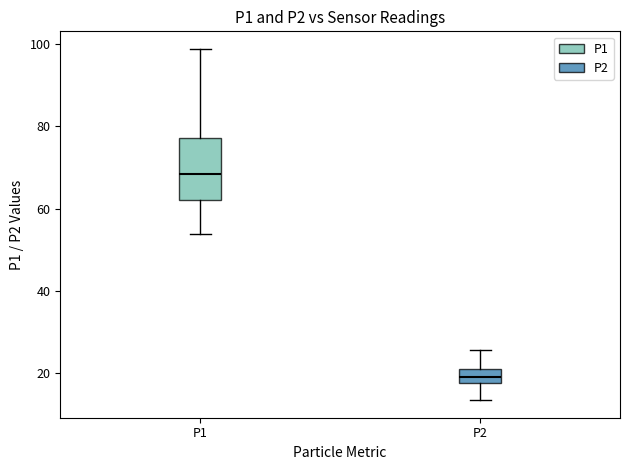

Reading left to right, read every box against the y-axis: the position of its median line, the range the box covers, and the ends of its whiskers. The values are not printed on the chart, so give them approximately, as read against the axis.

P1: median 68, box 62 to 78, whiskers 54 to 98
P2: median 18 (inside the box), box 18 to 20, whiskers 14 to 26